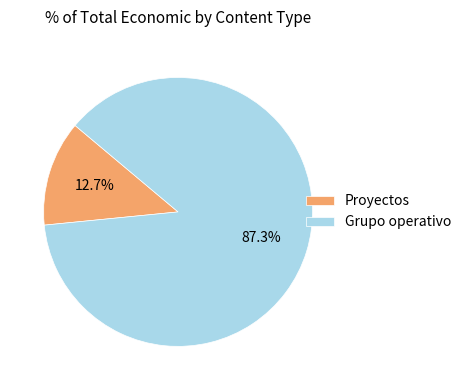

Is it true that Grupo operativo is 10% of the pie?

False